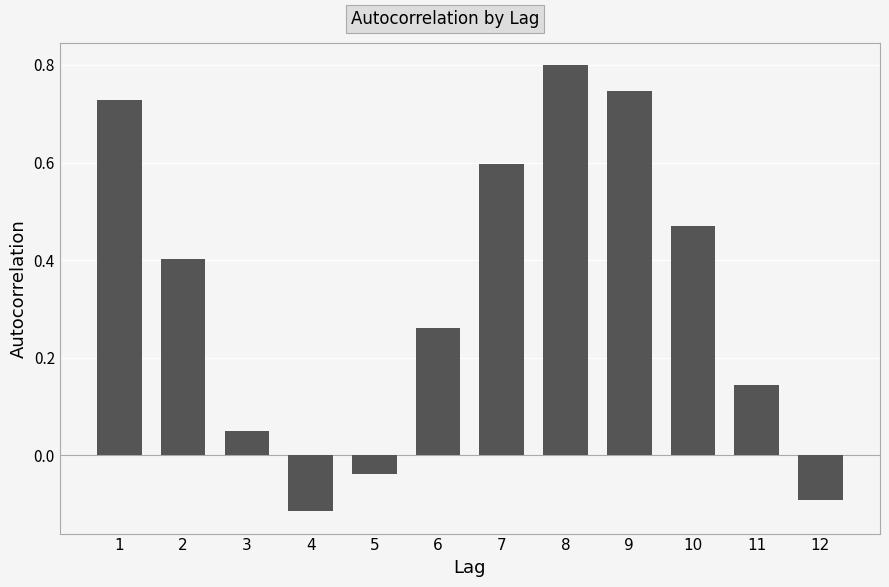

How many distinct data groups are displayed?

1